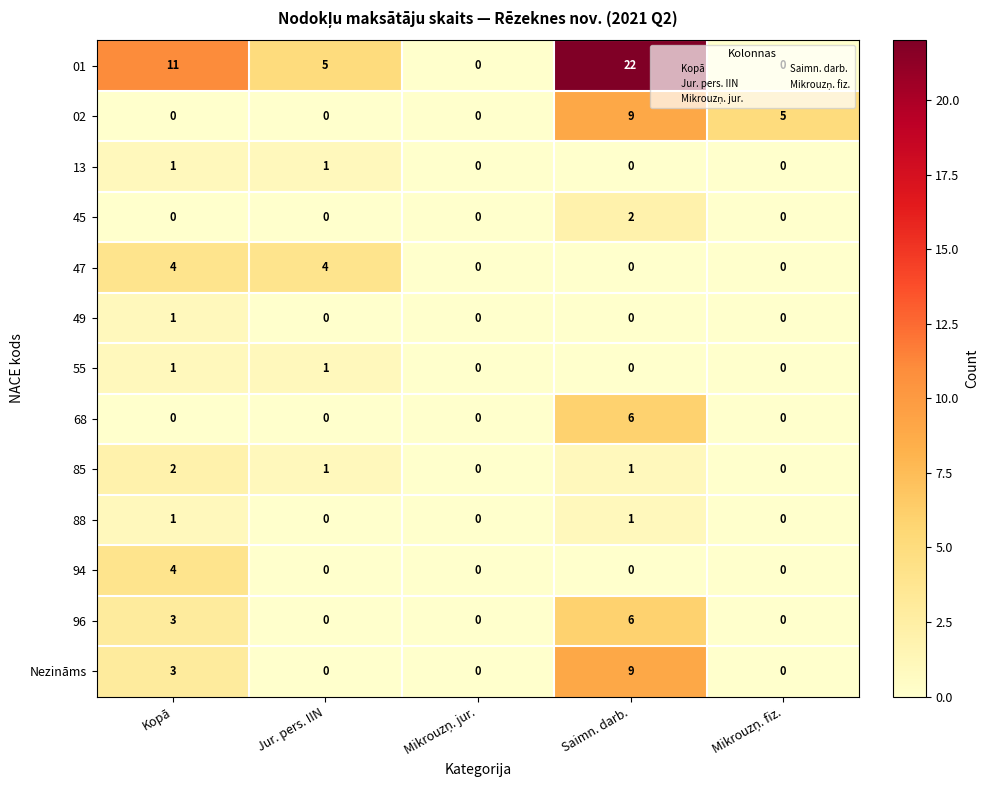

What is the difference between the maximum and minimum values in the 47 series?

4